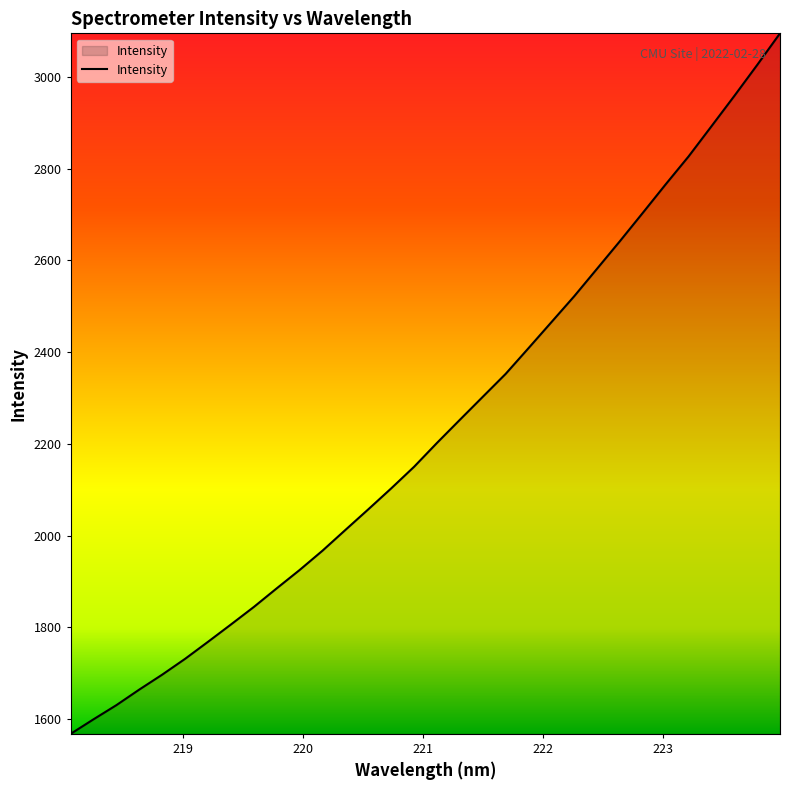

What is the difference between the maximum and minimum values?

1527.6